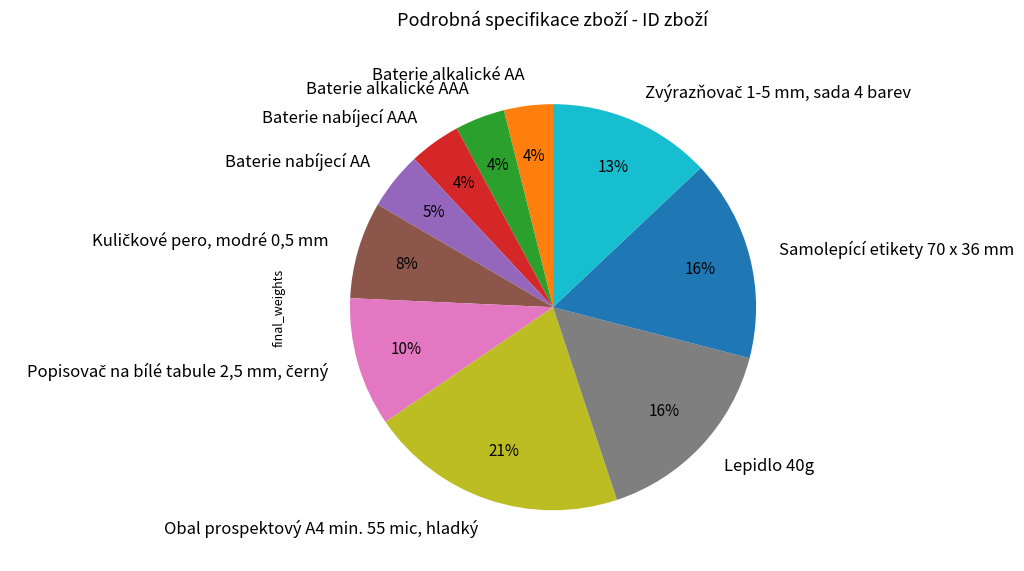

What is the ratio of the value at Baterie alkalické AAA to the value at Obal prospektový A4 min. 55 mic, hladký?

0.2